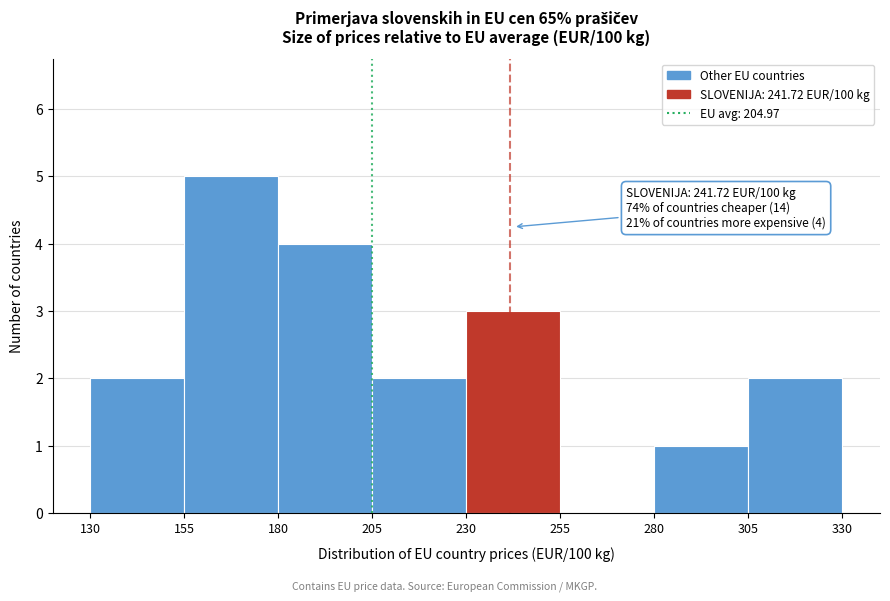

Over which range of the x-axis is the bar tallest?

155 to 180